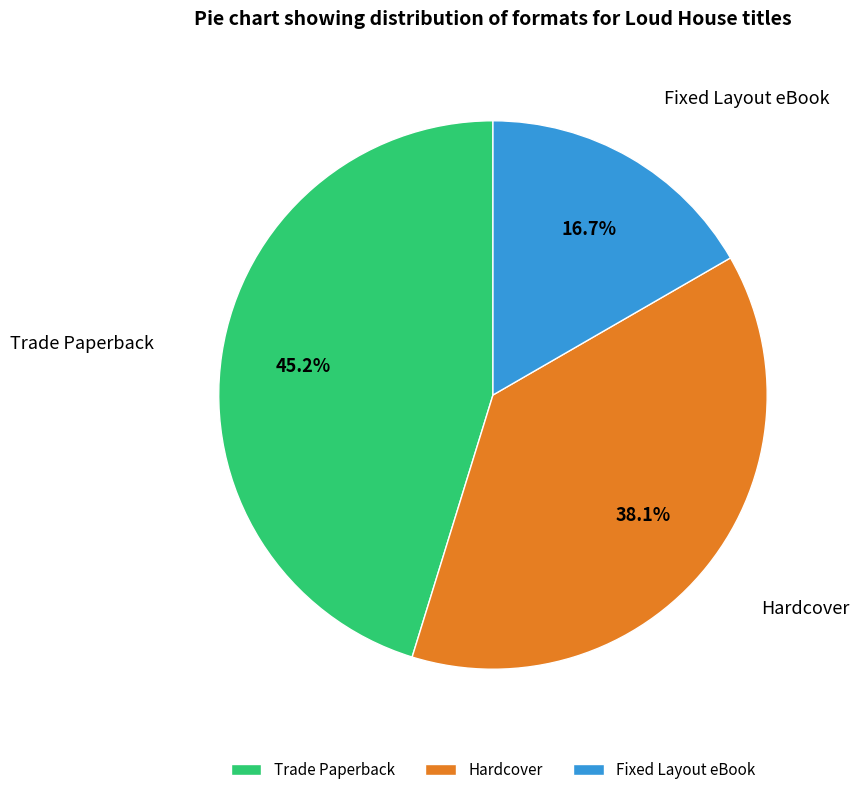

What portion of the pie excludes Fixed Layout eBook?

83.3%